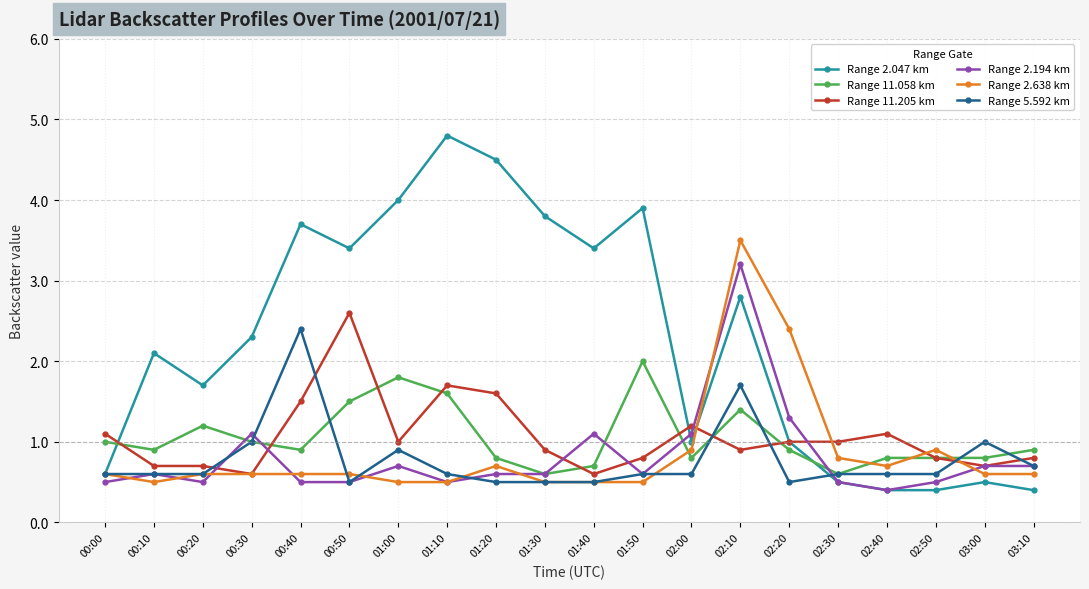

Between 00:50 and 01:30, which series saw the biggest shift?

Range 11.205 km